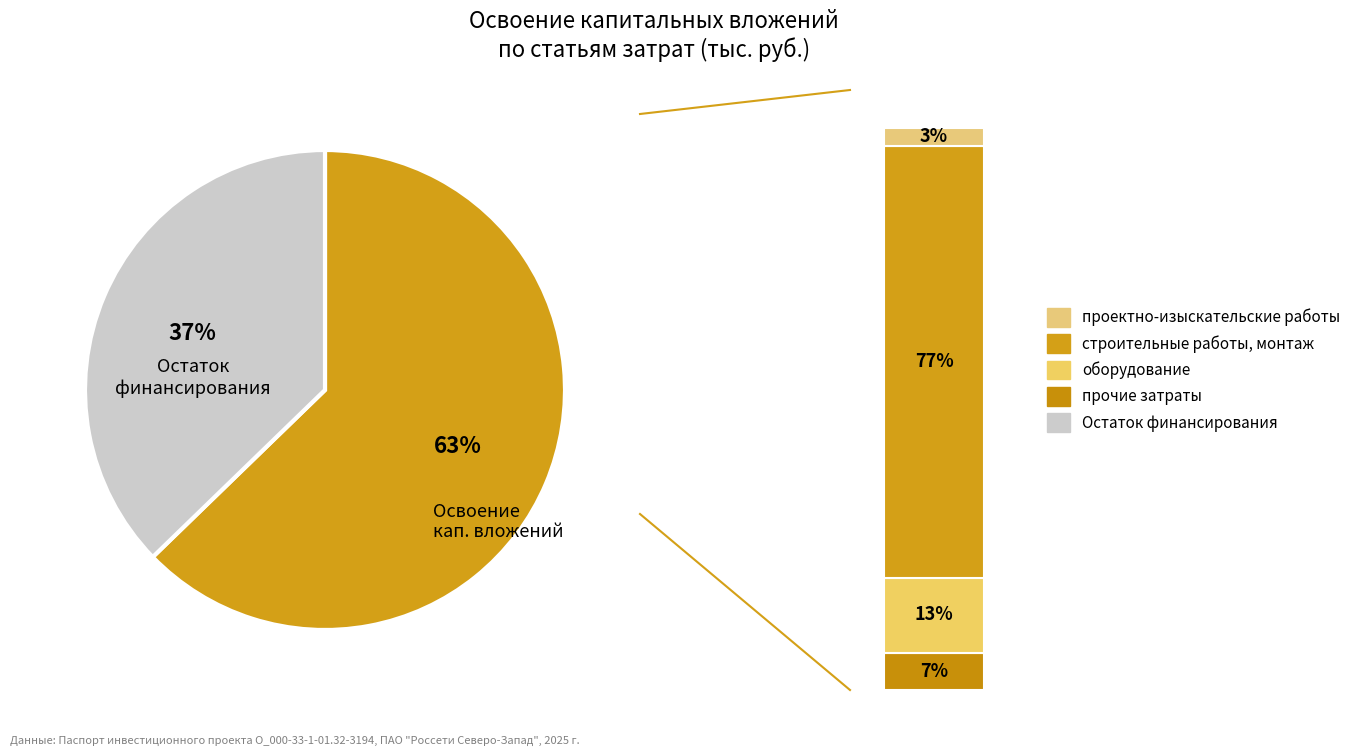

Which category has the smallest portion of the pie?

проектно-изыскательские работы